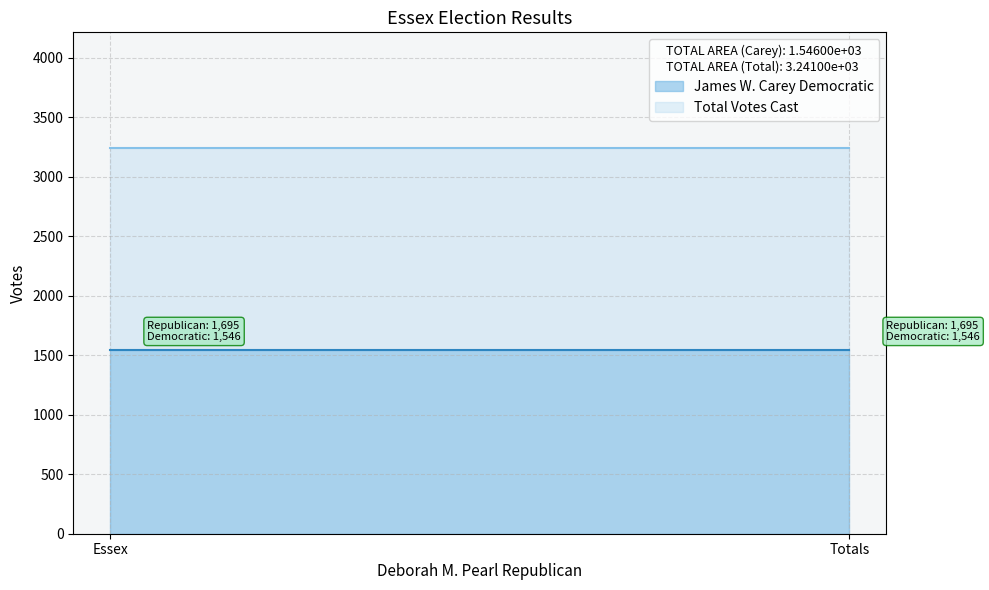

What is the sum of the James W. Carey Democratic values at Totals and Essex?

3092